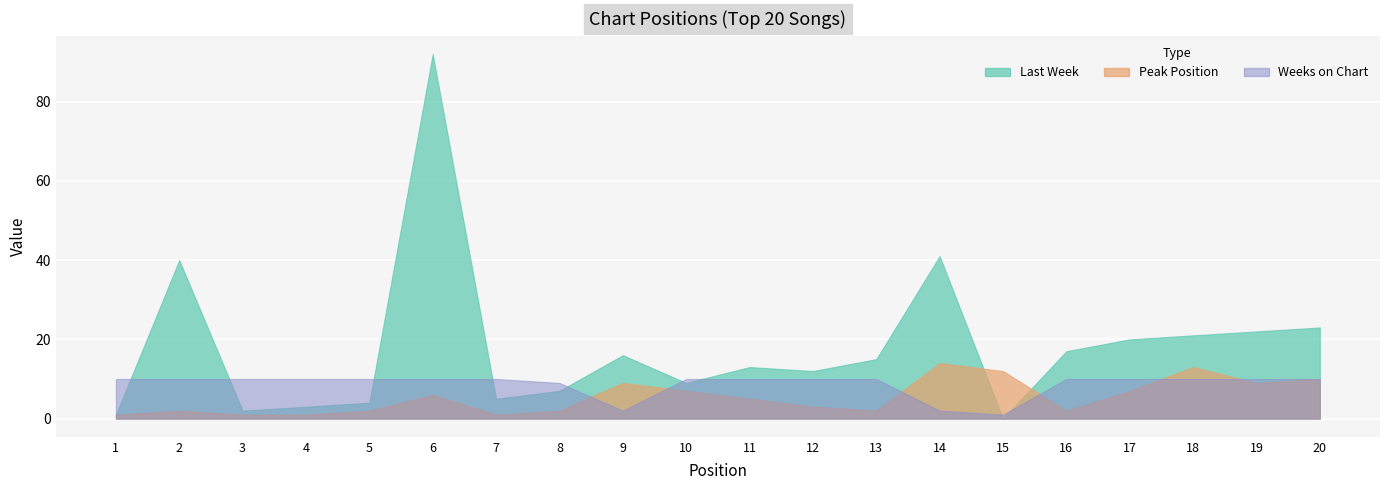

Reading left to right, extract all data points from this chart.

Last Week: 1	40	2	3	4	92	5	7	16	9	13	12	15	41	-1	17	20	21	22	23
Peak Position: 1	2	1	1	2	6	1	2	9	7	5	3	2	14	12	2	7	13	9	10
Weeks on Chart: 10	10	10	10	10	10	10	9	2	10	10	10	10	2	1	10	10	10	10	10